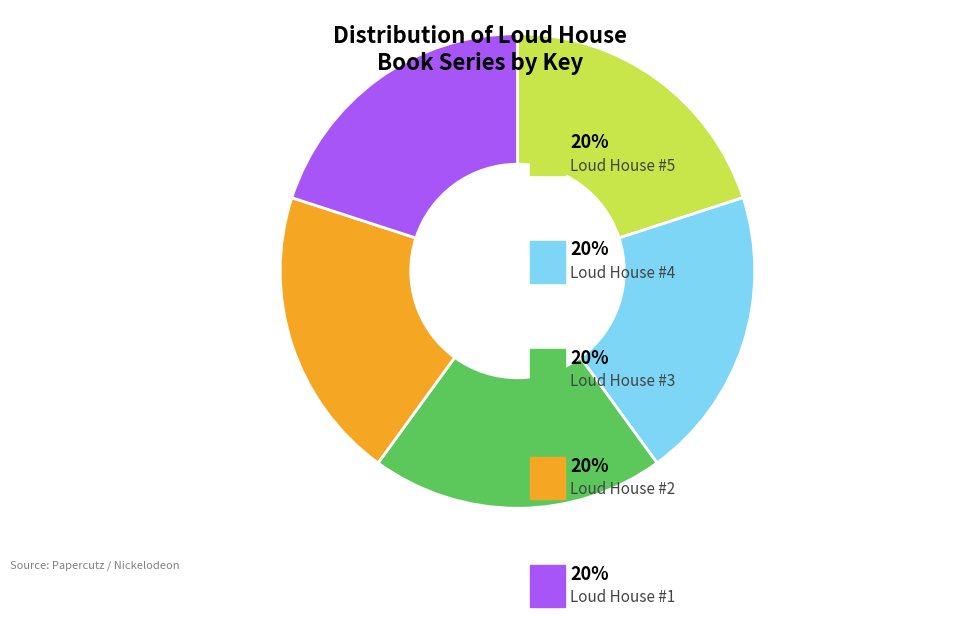

Does any single category account for the majority?

No